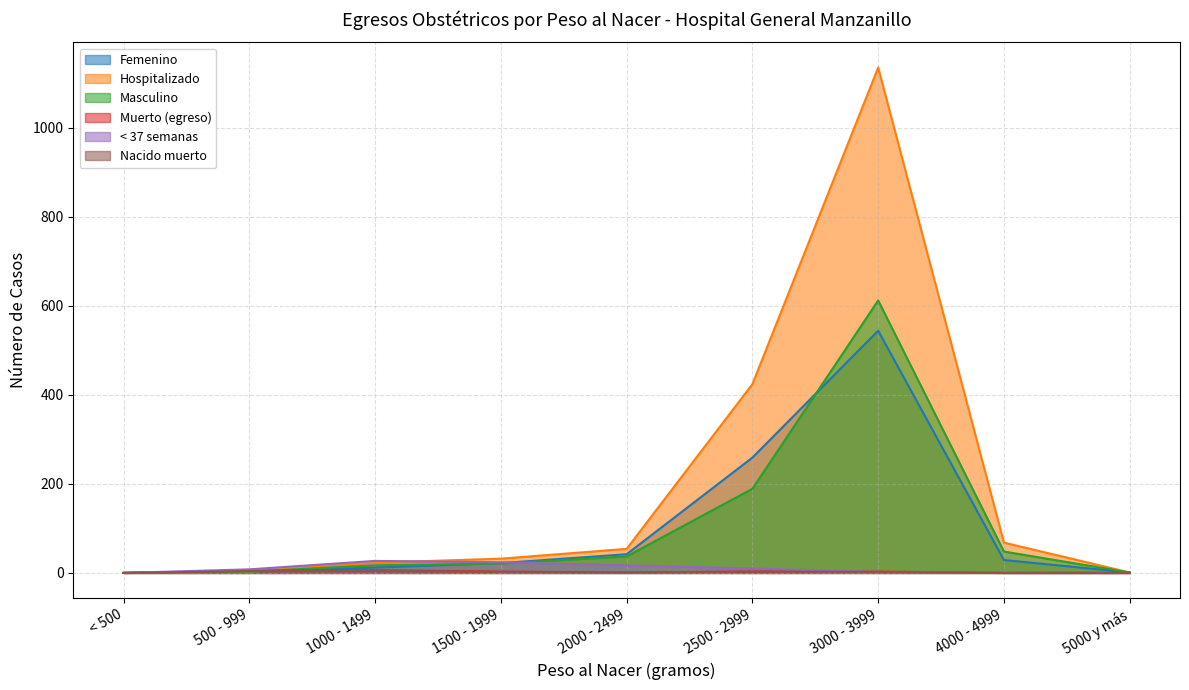

Which category has the lowest value across all series?

< 500